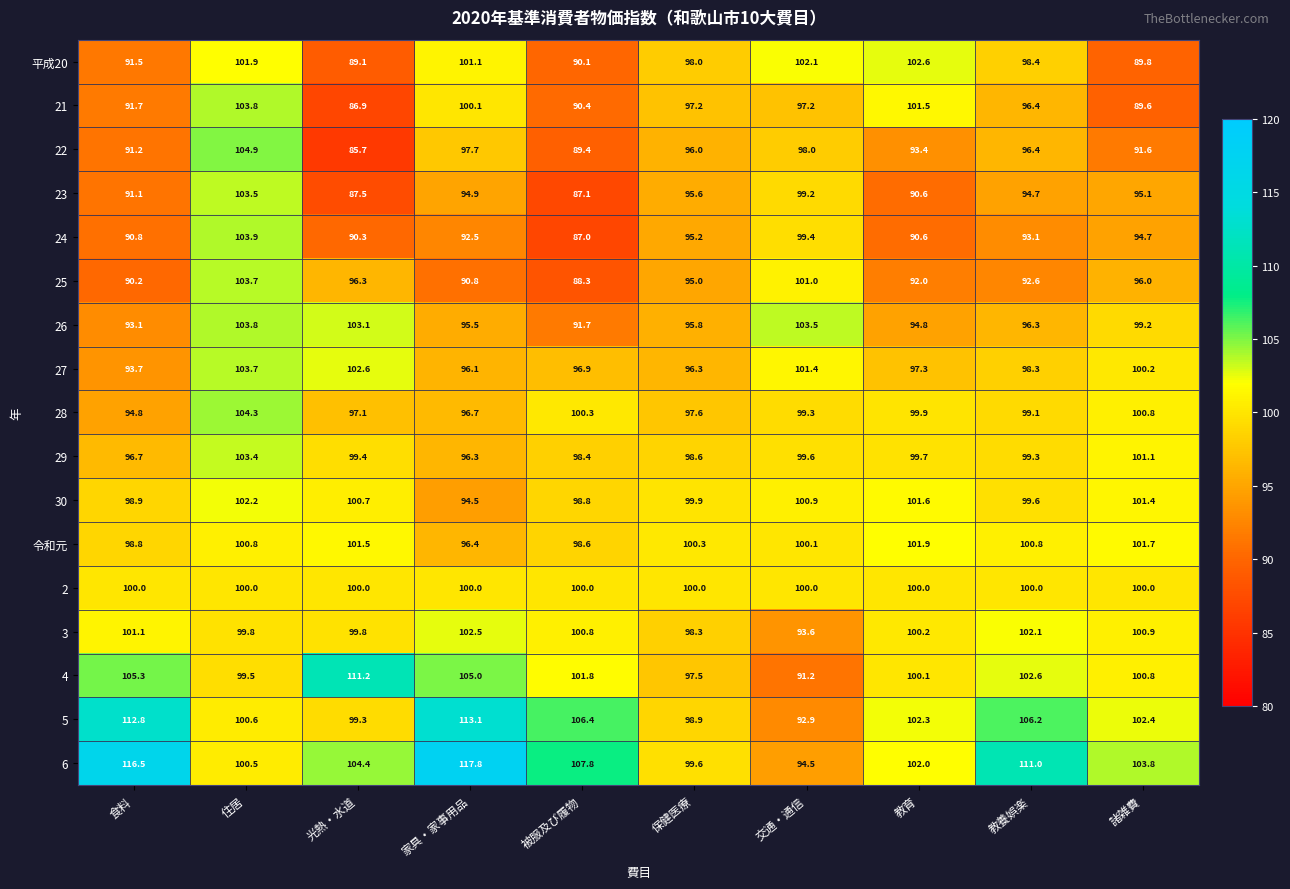

At which category is the sum across all series the highest?

住居